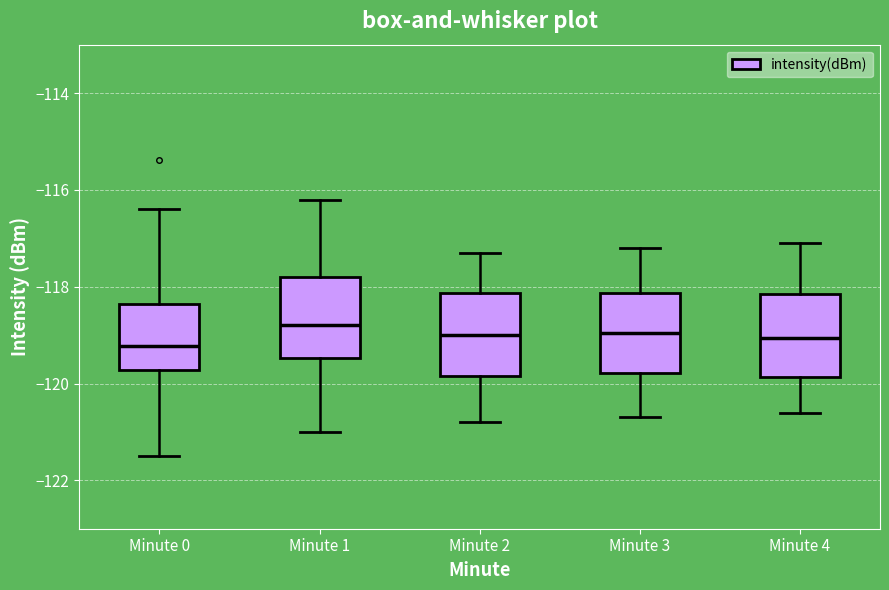

Reading left to right, read every box against the y-axis: the position of its median line, the range the box covers, and the ends of its whiskers. The values are not printed on the chart, so give them approximately, as read against the axis.

Minute 0: median -119.2, box -119.8 to -118.4, whiskers -121.6 to -116.4
Minute 1: median -118.8, box -119.4 to -117.8, whiskers -121.0 to -116.2
Minute 2: median -119.0, box -119.8 to -118.2, whiskers -120.8 to -117.2
Minute 3: median -119.0, box -119.8 to -118.2, whiskers -120.6 to -117.2
Minute 4: median -119.0, box -119.8 to -118.2, whiskers -120.6 to -117.0